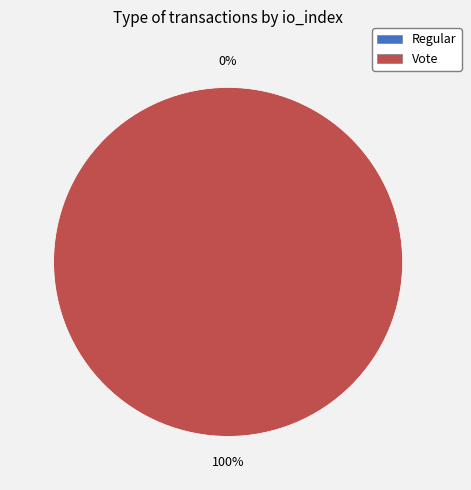

Rank the categories by value from highest to lowest.

Vote, Regular